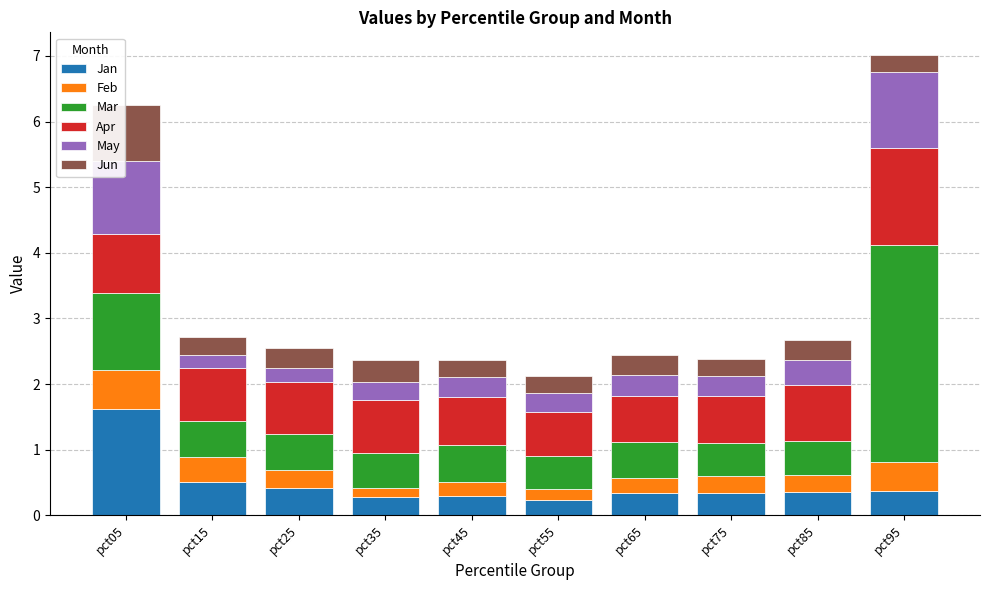

What is the total value across all series at pct05?

6.3